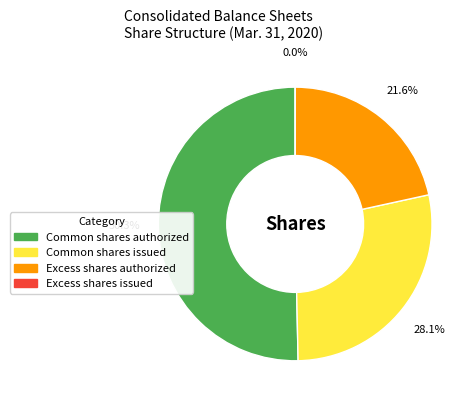

Count the number of slices in the pie.

4